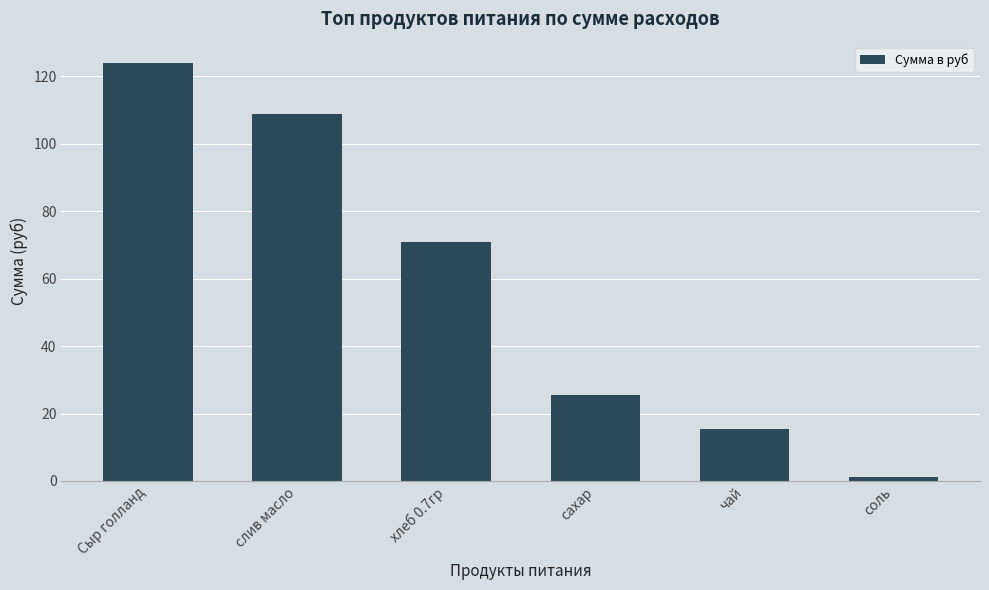

Reading left to right, what are all the values shown in this chart?

124.0	108.8	70.9	25.6	15.5	1.1